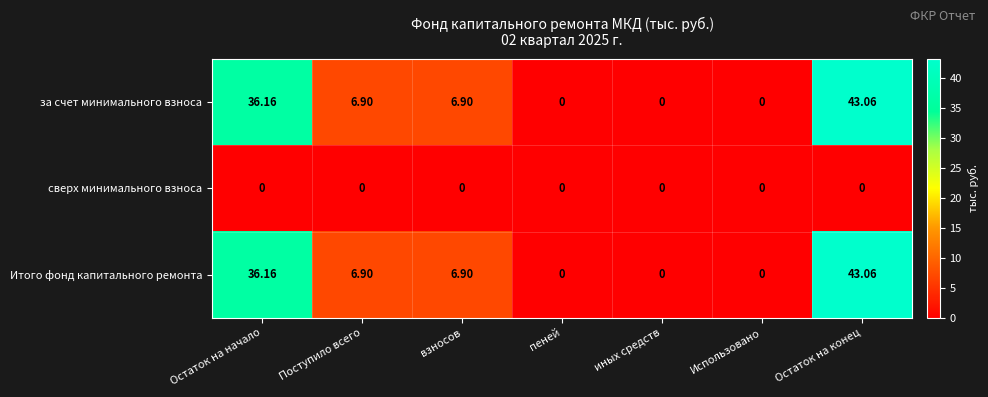

At which category is the sum across all series the highest?

Остаток на конец